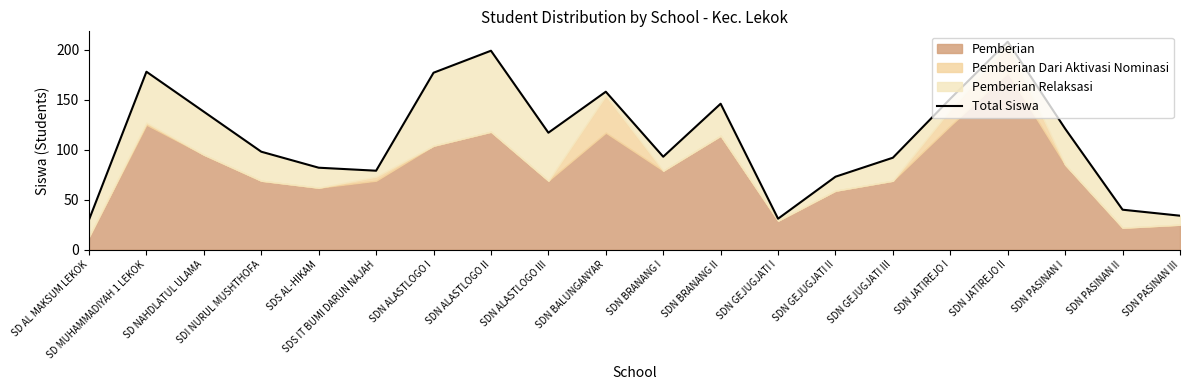

How many interior local valleys (lower than both neighbors) does the data have?

4